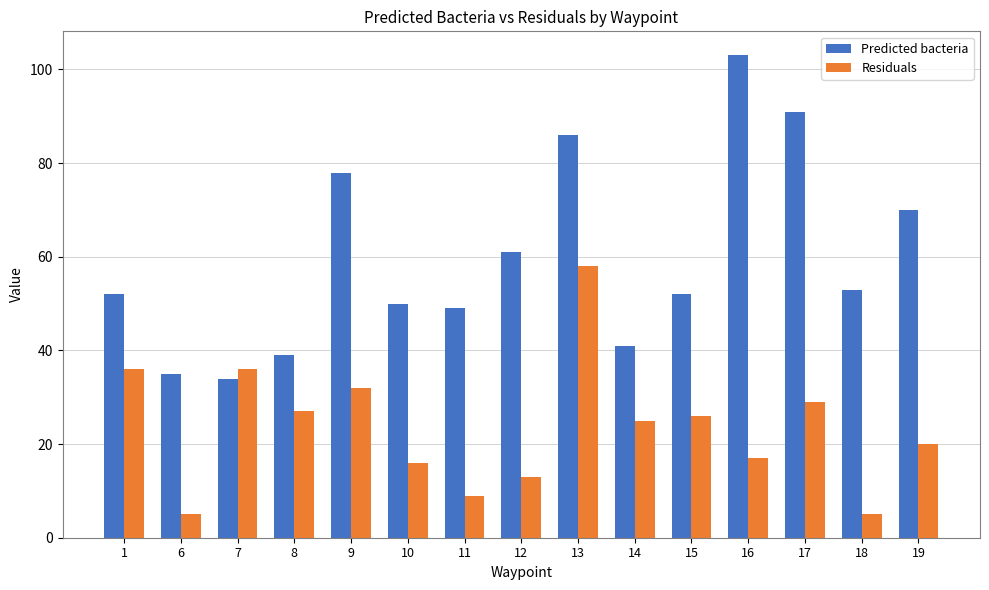

Rank the series by their average value, from highest to lowest.

Predicted bacteria, Residuals